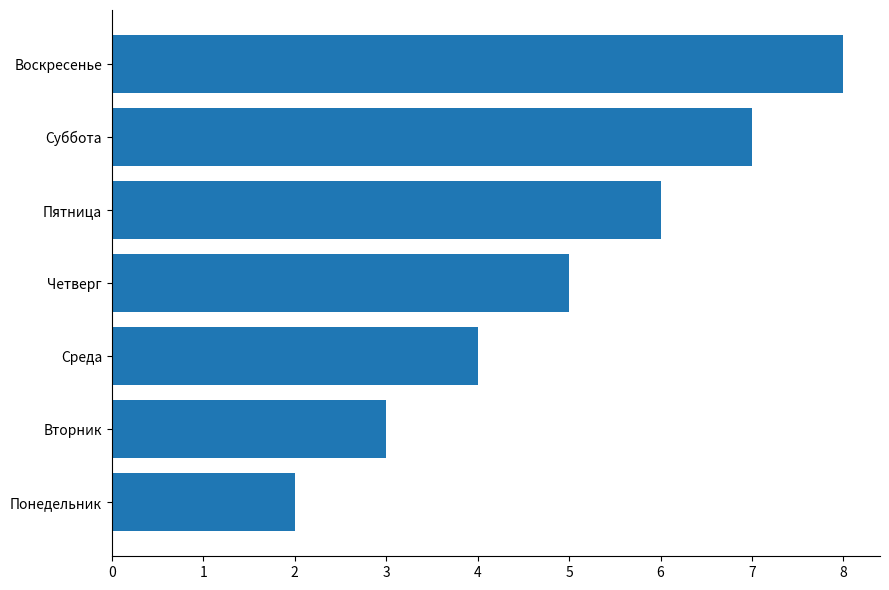

Is it true that the value at Четверг is 3?

False